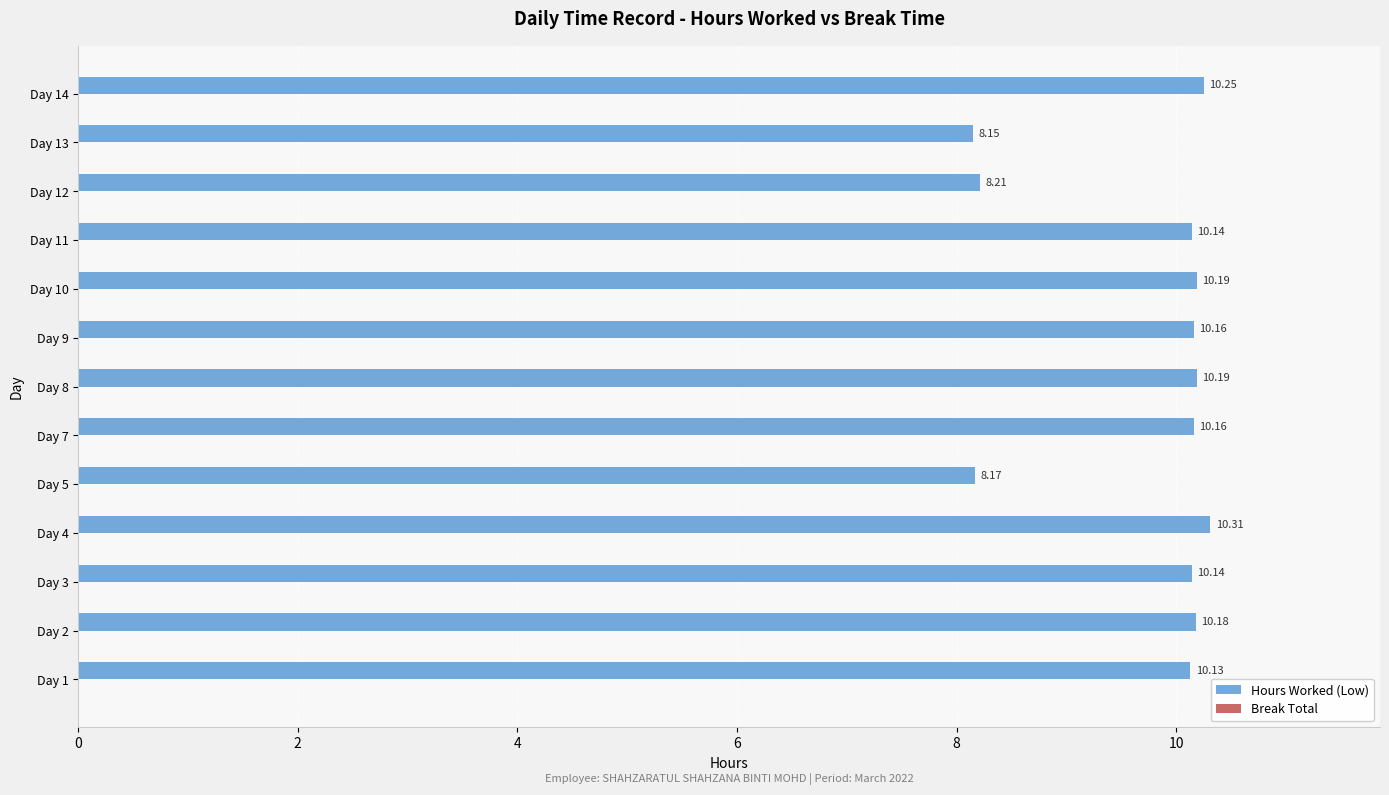

What is the average value?

9.7